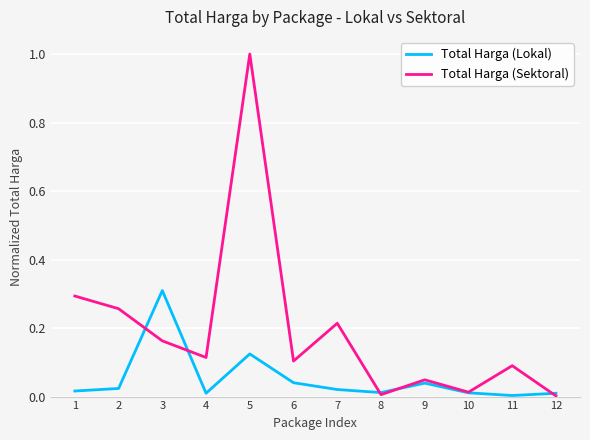

List the series in order of their overall mean, highest first.

Total Harga (Sektoral), Total Harga (Lokal)